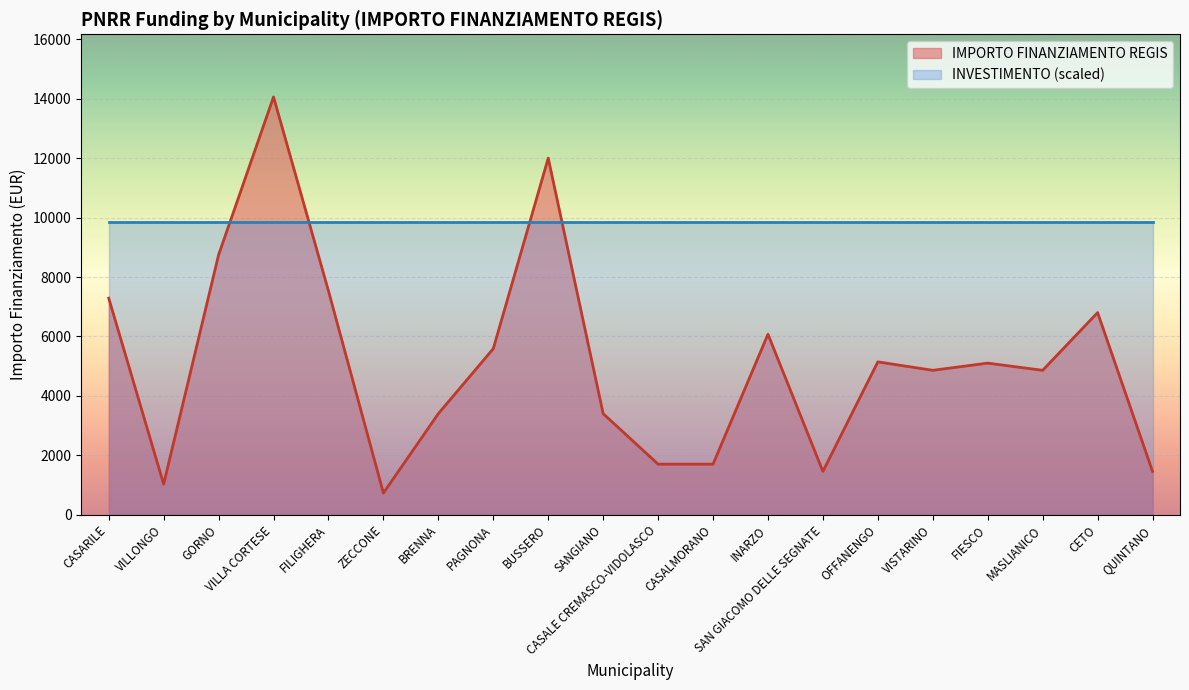

Reading right to left, list all the values displayed in this chart.

QUINTANO=1458	CETO=6804	MASLIANICO=4860	FIESCO=5103	VISTARINO=4860	OFFANENGO=5145	SAN GIACOMO DELLE SEGNATE=1458	INARZO=6075	CASALMORANO=1701	CASALE CREMASCO-VIDOLASCO=1701	SANGIANO=3402	BUSSERO=12005	PAGNONA=5589	BRENNA=3402	ZECCONE=729	FILIGHERA=7533	VILLA CORTESE=14063	GORNO=8748	VILLONGO=1029	CASARILE=7290